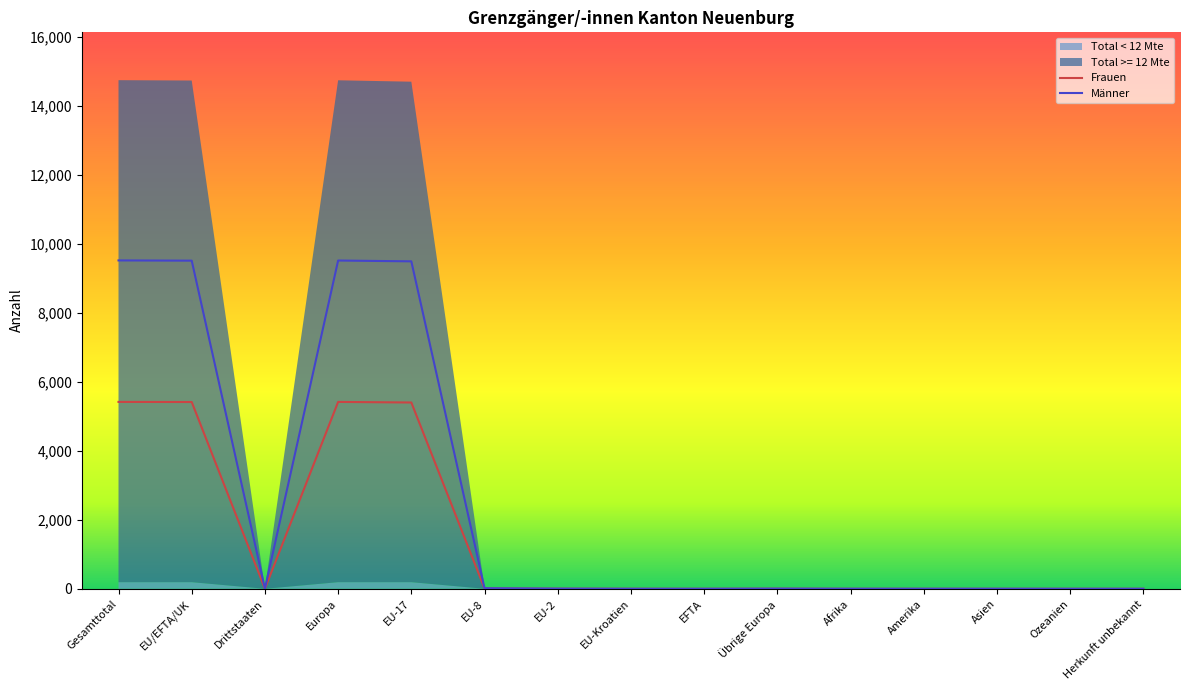

The Total Grenzgänger/-innen series shows 23321 at EU-17. True or false?

False